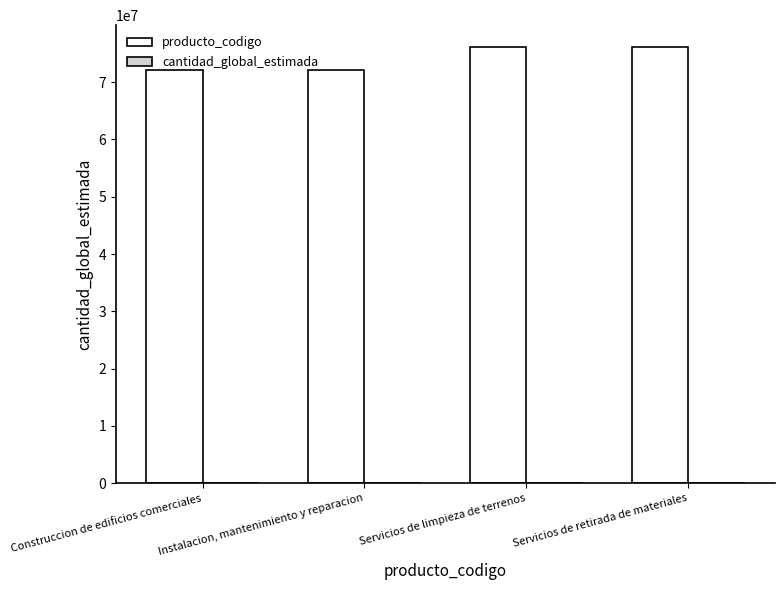

What is the total value across all series at Servicios de limpieza de terrenos?

76111702